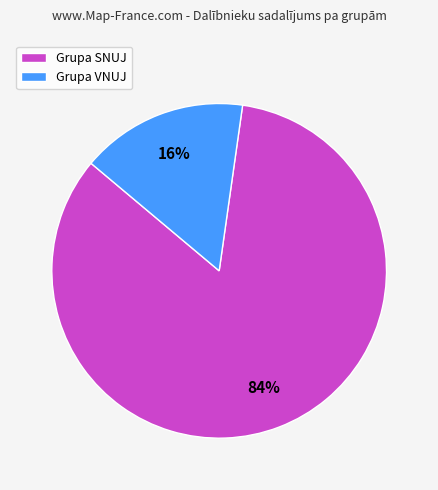

The Grupa VNUJ slice represents 7% of the pie. True or false?

False